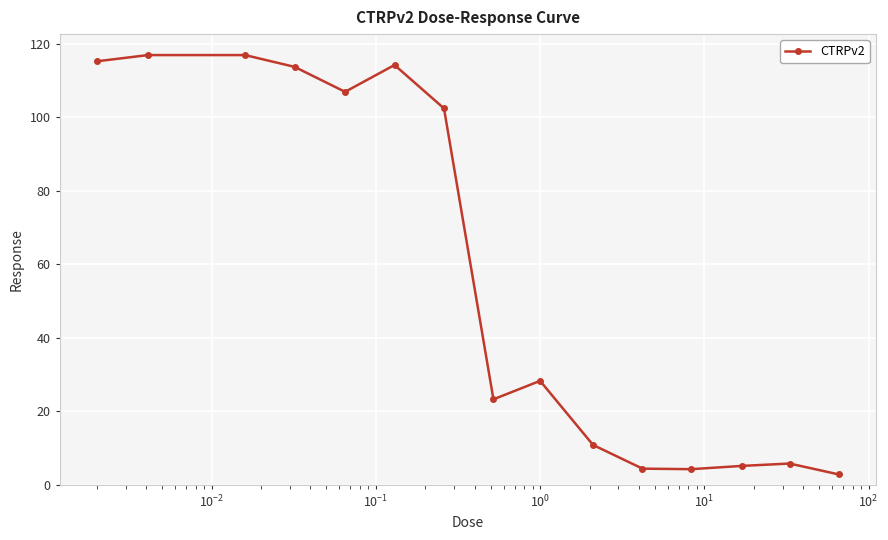

True or false: the data has more than 2 interior local peaks.

True